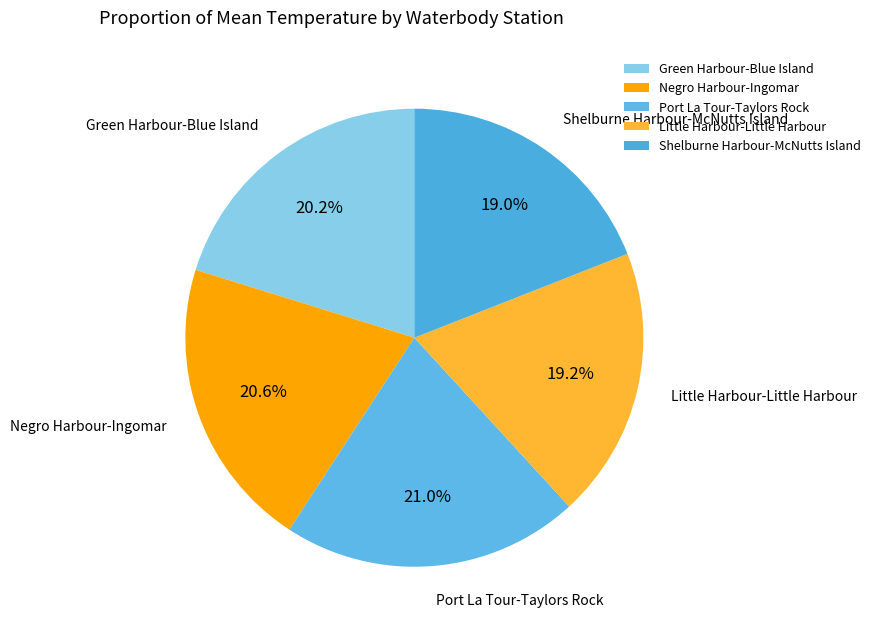

Between Port La Tour-Taylors Rock and Green Harbour-Blue Island, which is larger?

Port La Tour-Taylors Rock